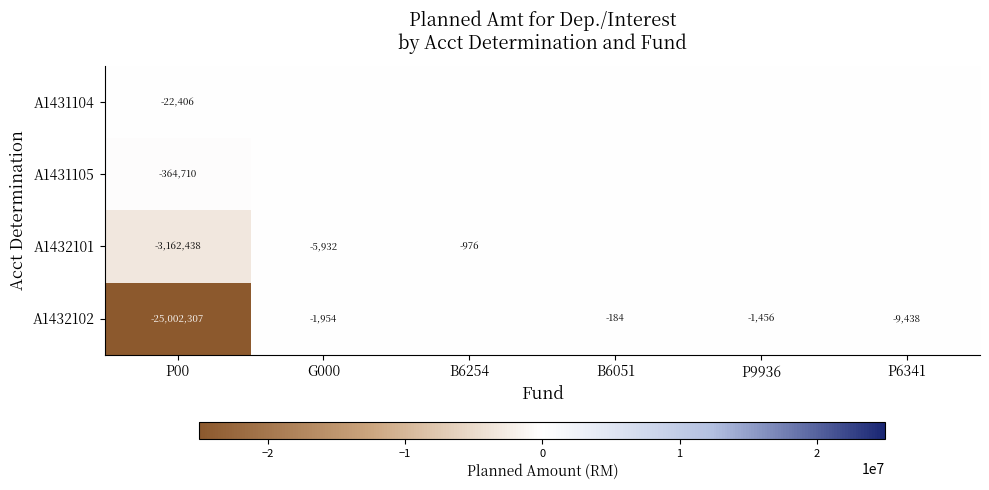

The value of A1432102 at P6341 is -4270. True or false?

False